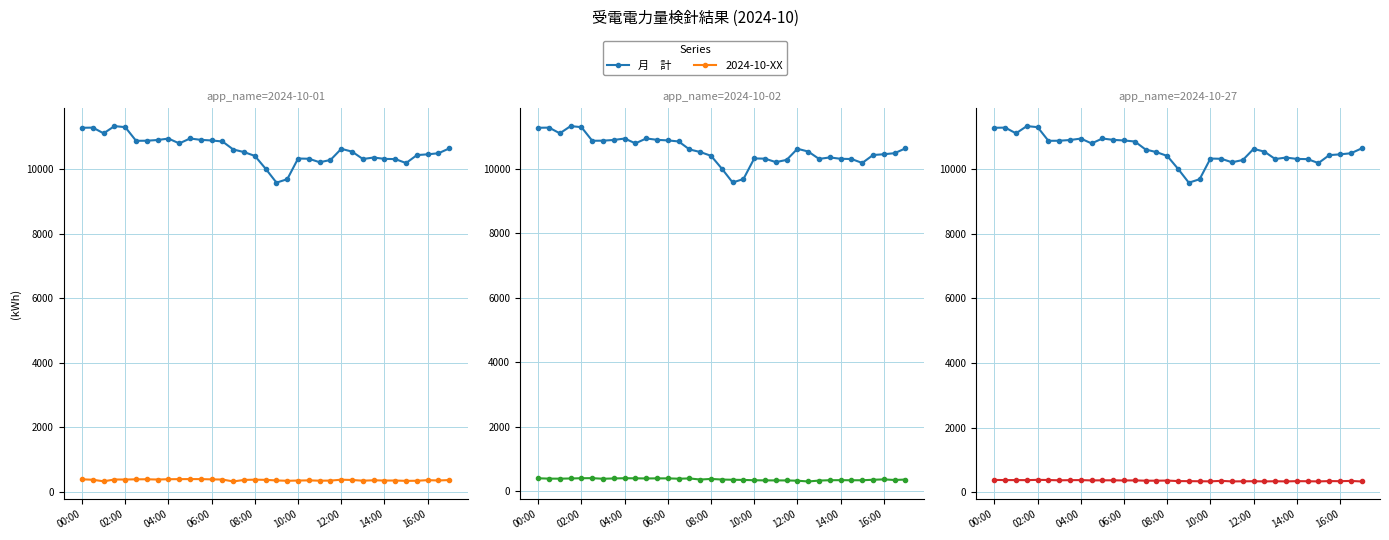

What is the difference between the second highest and second lowest values?

1609